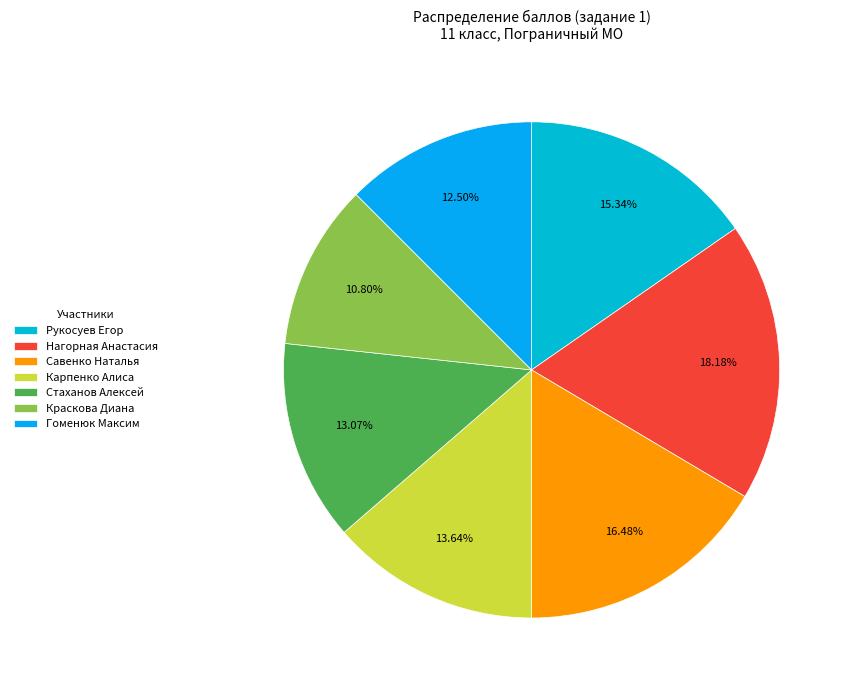

What portion of the pie excludes Карпенко Алиса?

86.4%